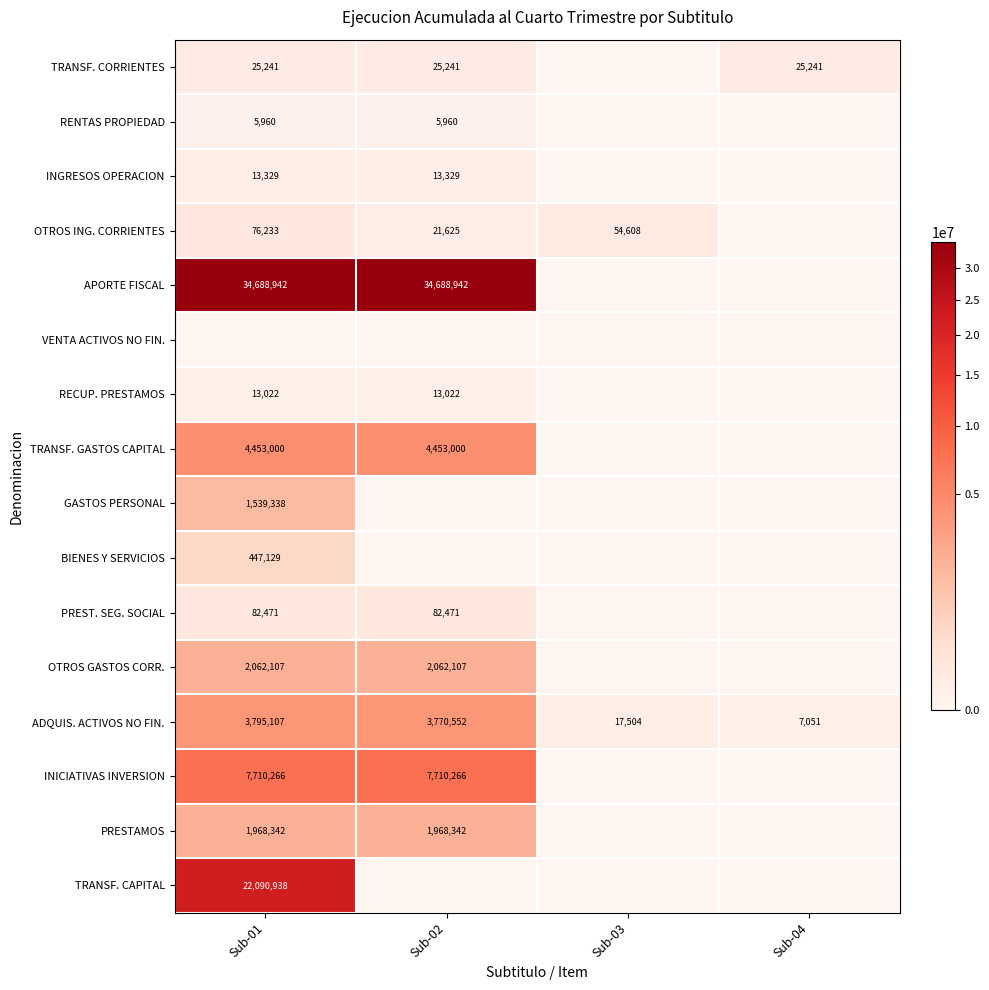

The TRANSF. CAPITAL series shows 22090938 at Sub-01. True or false?

True